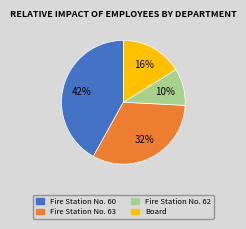

How many slices are in this pie chart?

4